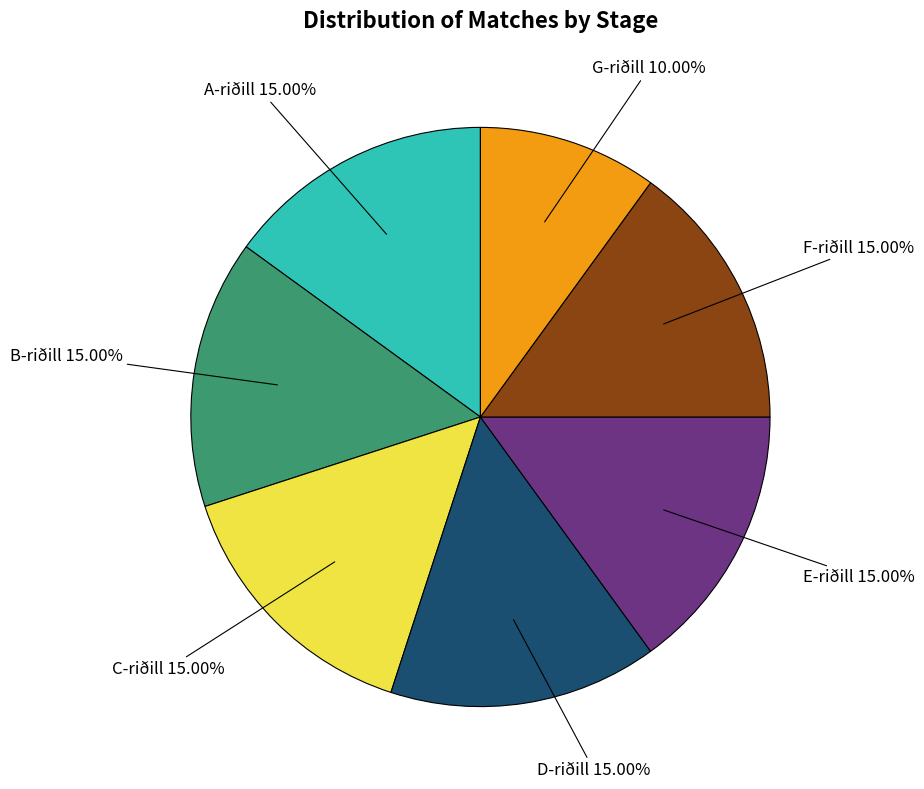

To the nearest percent, what is the average slice percentage?

14%